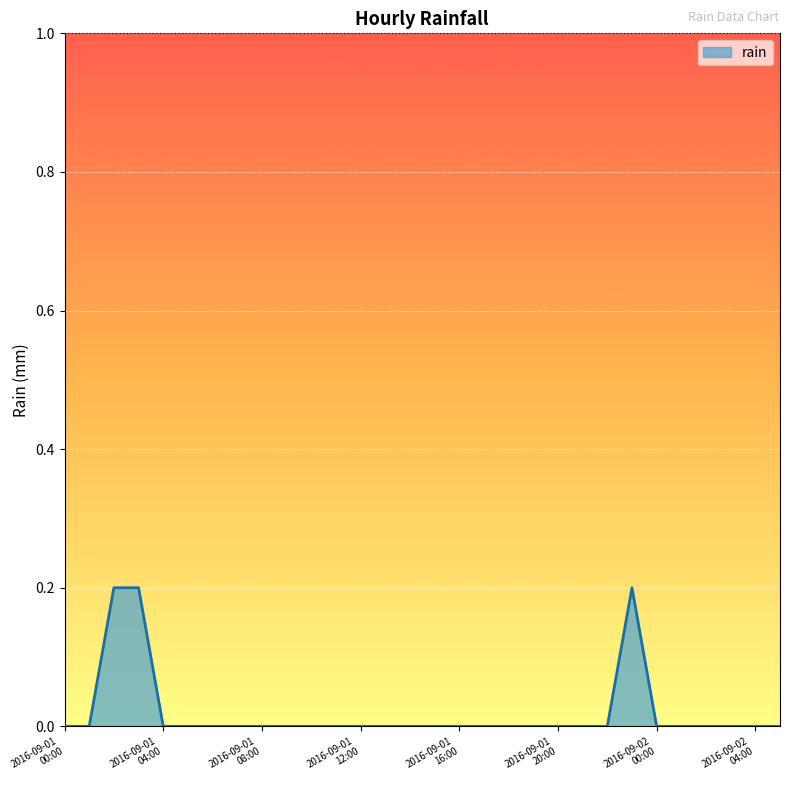

Reading left to right, what are all the values shown in this chart?

0.0	0.0	0.2	0.2	0.0	0.0	0.0	0.0	0.0	0.0	0.0	0.0	0.0	0.0	0.0	0.0	0.0	0.0	0.0	0.0	0.0	0.0	0.0	0.2	0.0	0.0	0.0	0.0	0.0	0.0